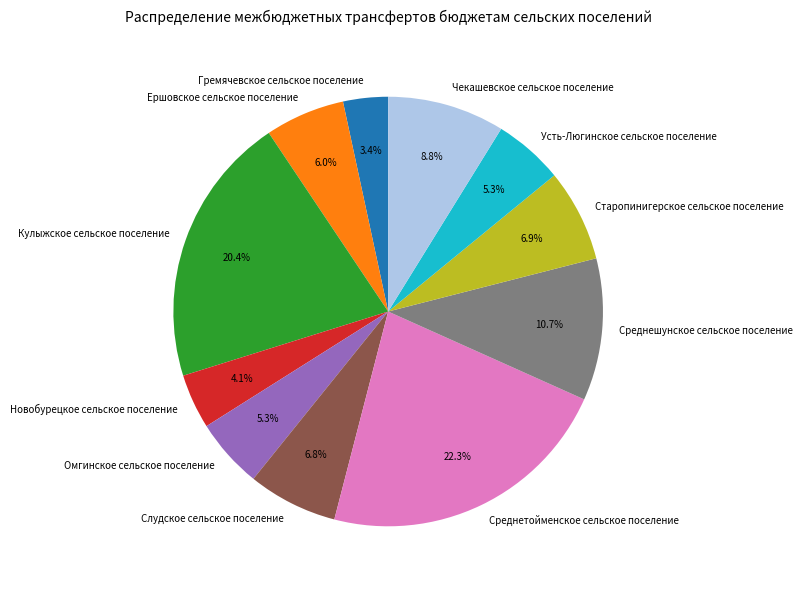

How many segments does this pie chart have?

11